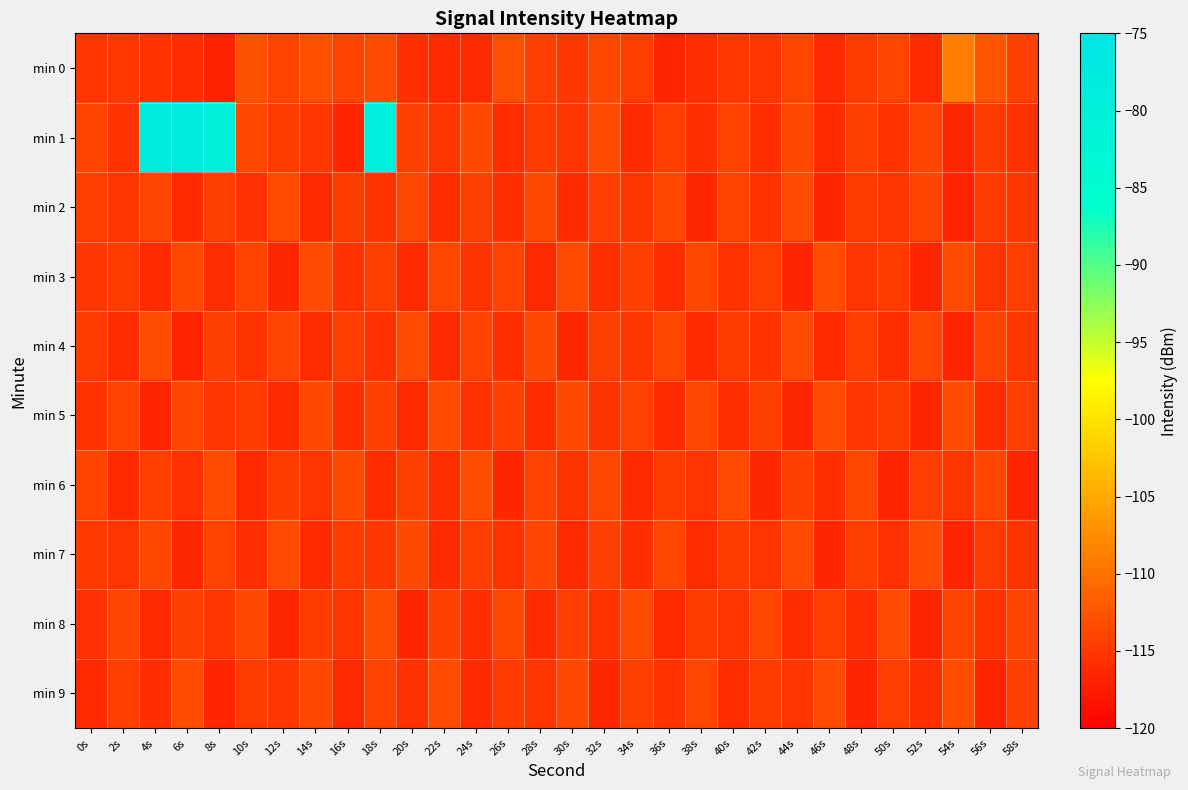

Which series has the largest total across all categories?

min 1